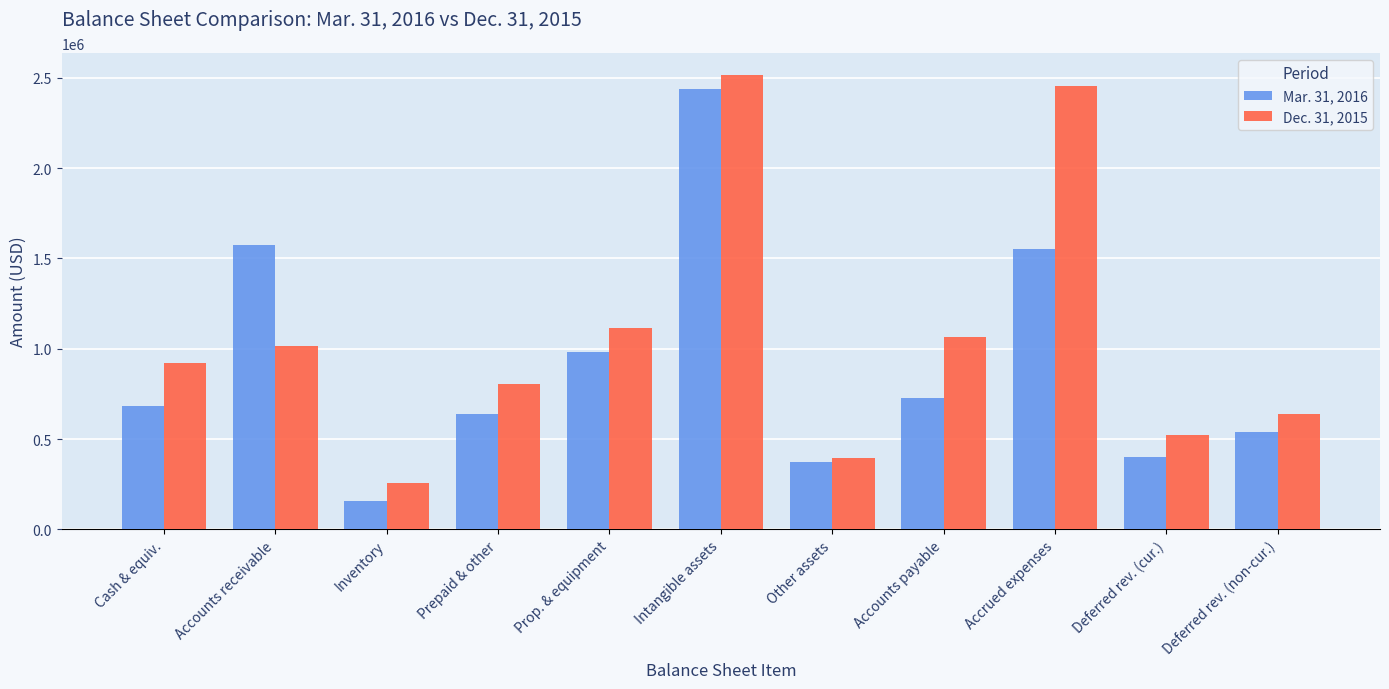

What is the difference between the maximum and minimum values in the Mar. 31, 2016 series?

2277702